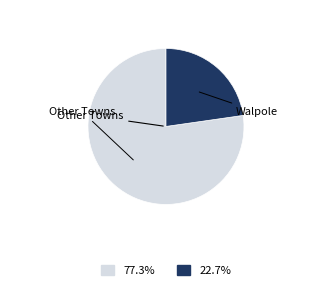

Does any single category account for the majority?

Yes